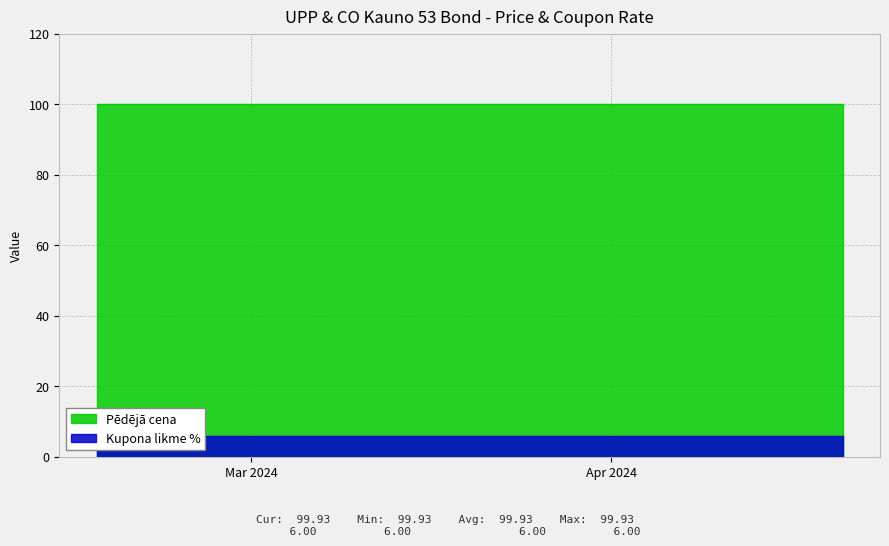

What are all the series names shown in the legend?

Pēdējā cena, Kupona likme %